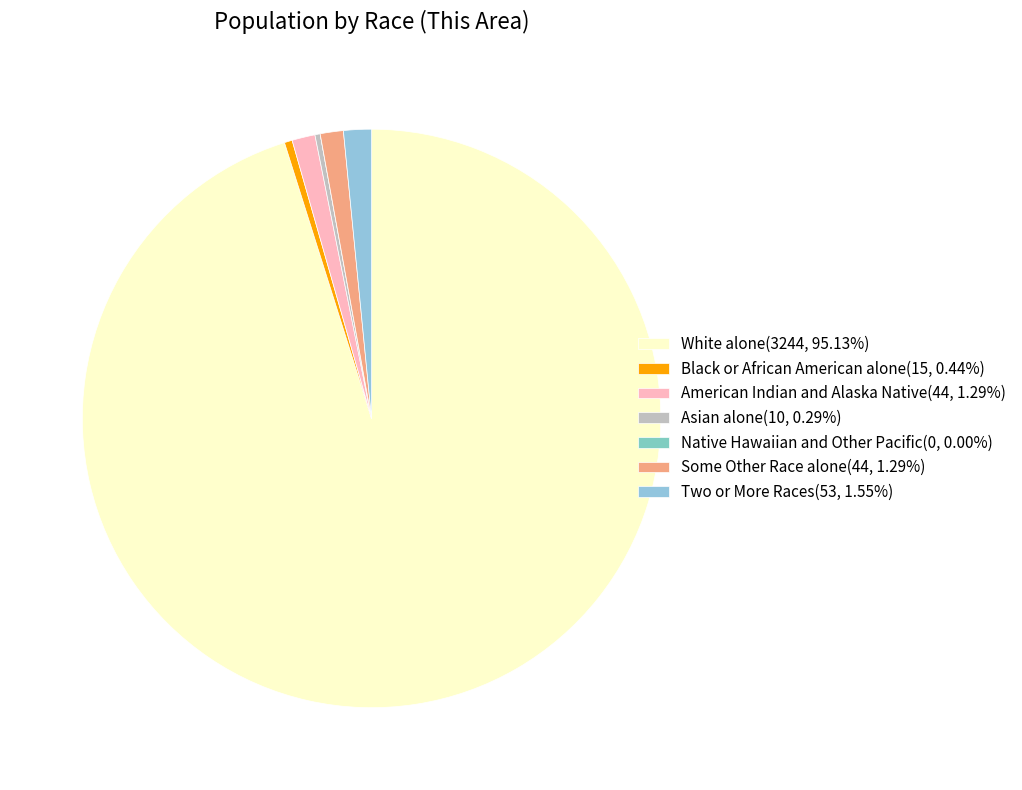

Is White alone the majority of the pie?

Yes